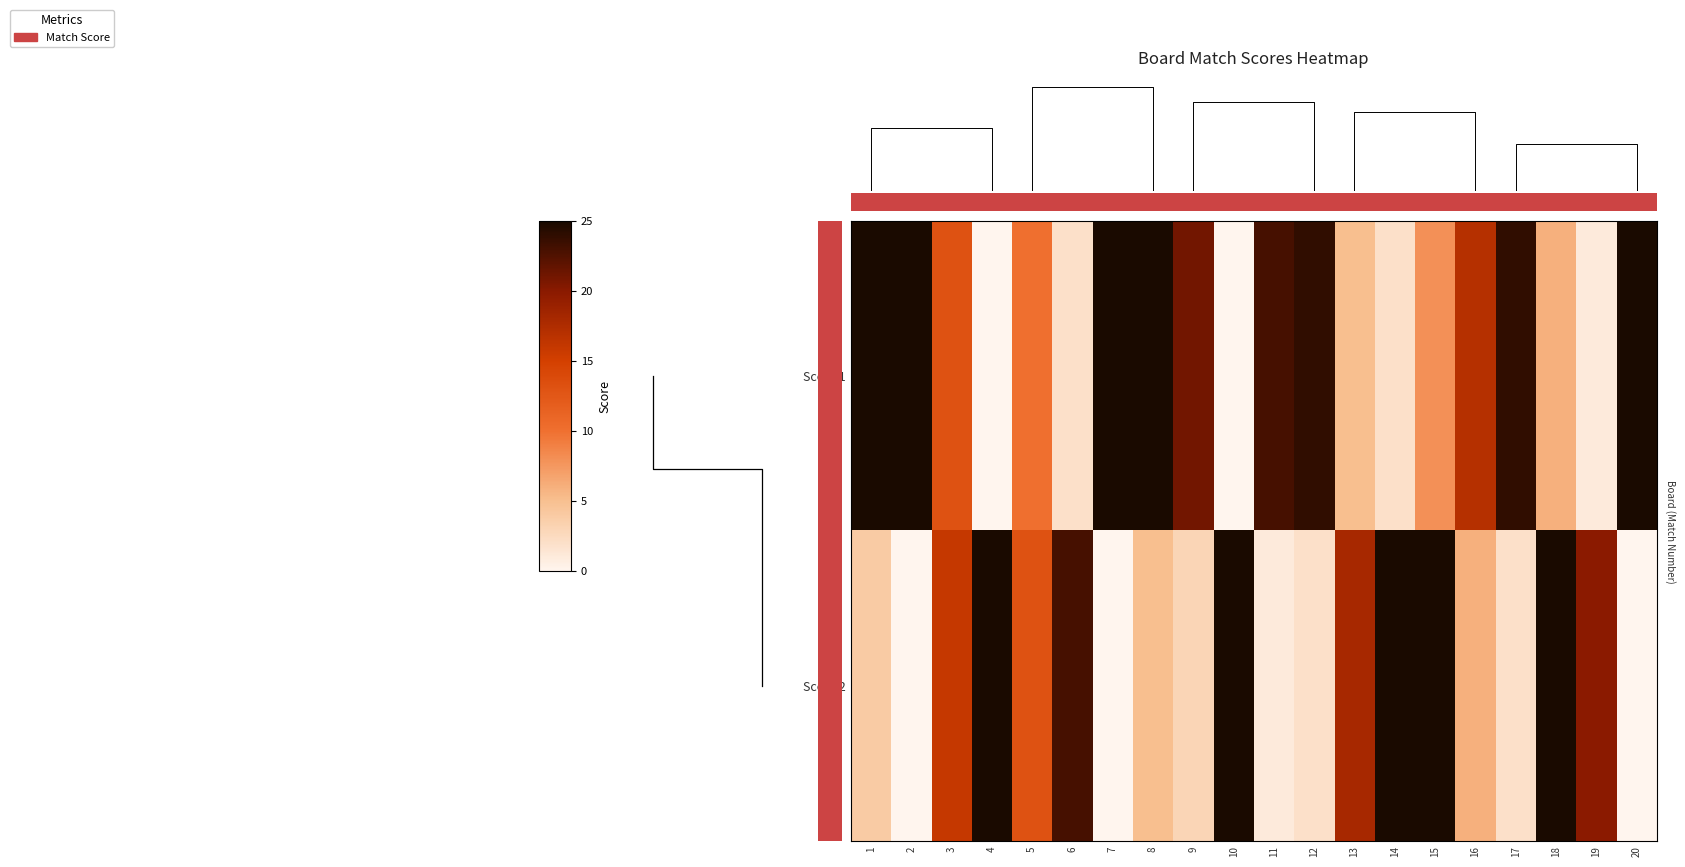

How many categories are shown in the chart?

20